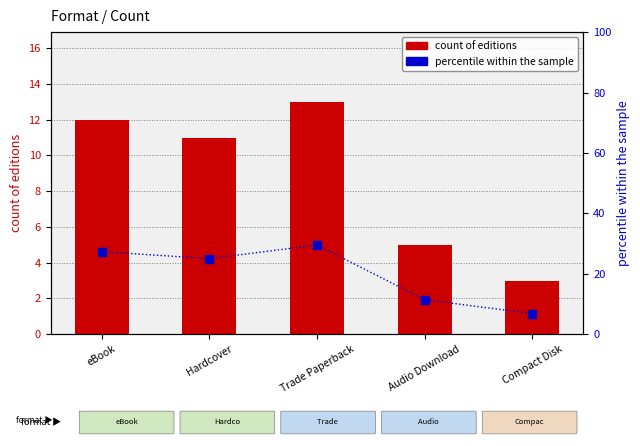

Which series changed the most between Trade Paperback and Compact Disk?

percentile within sample